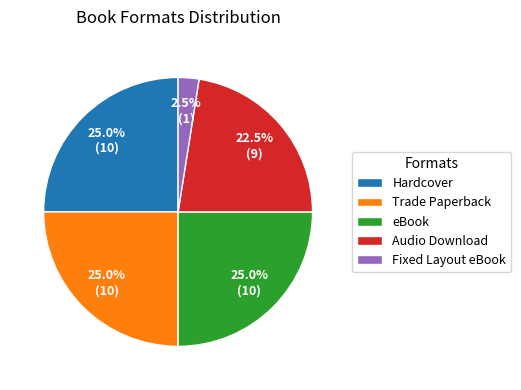

How many slices are in this pie chart?

5